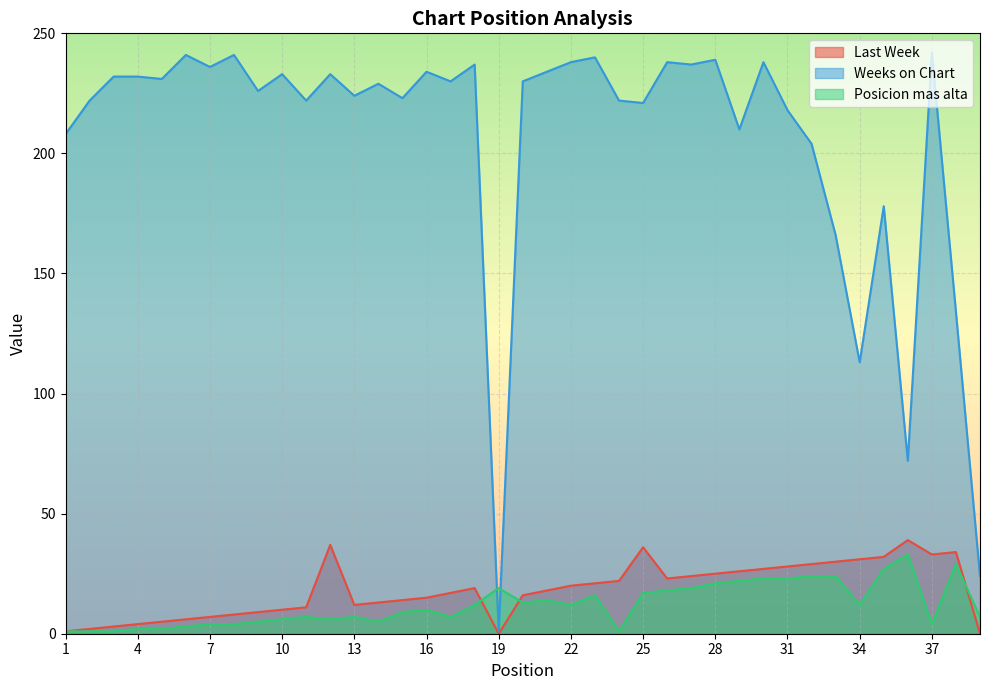

Reading left to right, list all the values displayed in this chart.

Last Week: 1	2	3	4	5	6	7	8	9	10	11	37	12	13	14	15	17	19	0	16	18	20	21	22	36	23	24	25	26	27	28	29	30	31	32	39	33	34	0
Weeks on Chart: 208	222	232	232	231	241	236	241	226	233	222	233	224	229	223	234	230	237	1	230	234	238	240	222	221	238	237	239	210	238	218	204	166	113	178	72	242	134	24
Posicion mas alta: 1	1	1	2	2	3	4	4	5	6	7	6	7	5	9	10	7	12	19	13	14	12	16	1	17	18	19	21	22	23	23	24	24	12	27	33	4	29	7